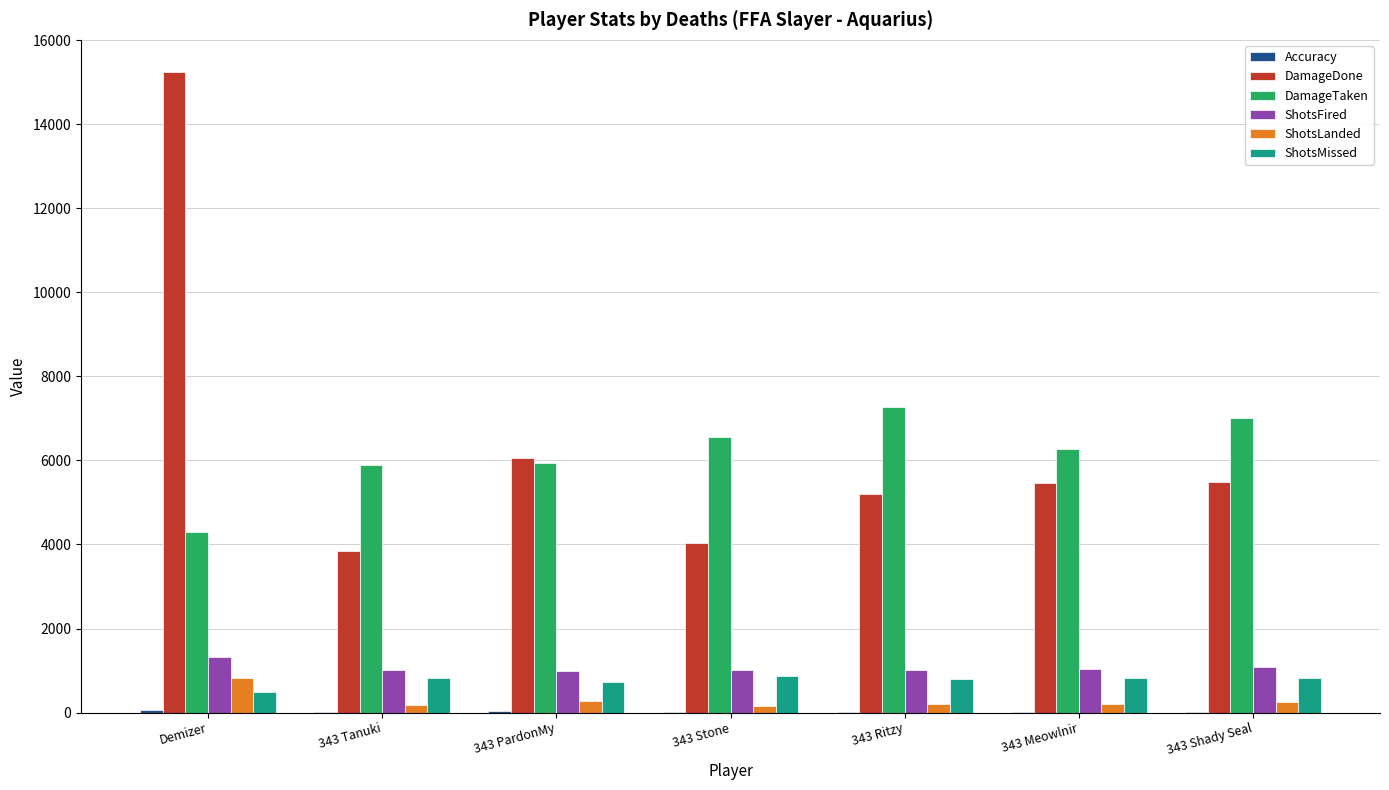

The value of ShotsFired at Demizer is 1320.0. True or false?

True